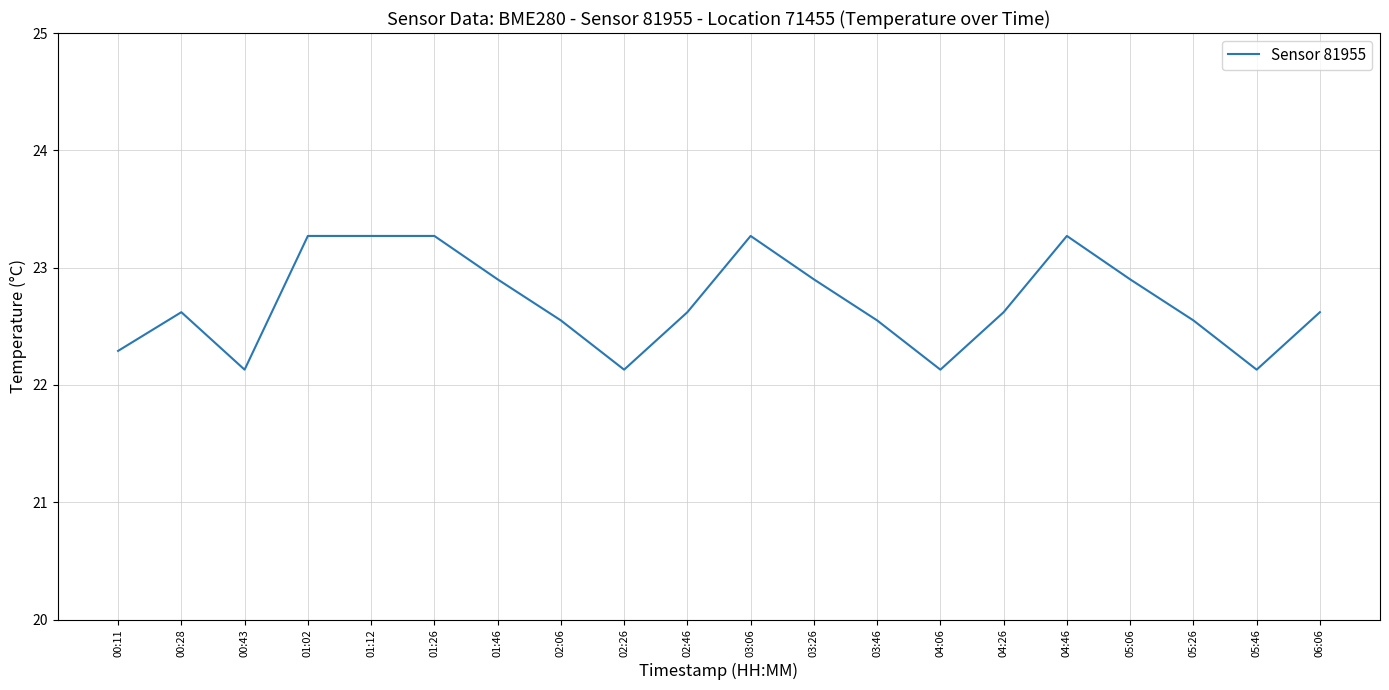

How many lines are shown in the chart?

1